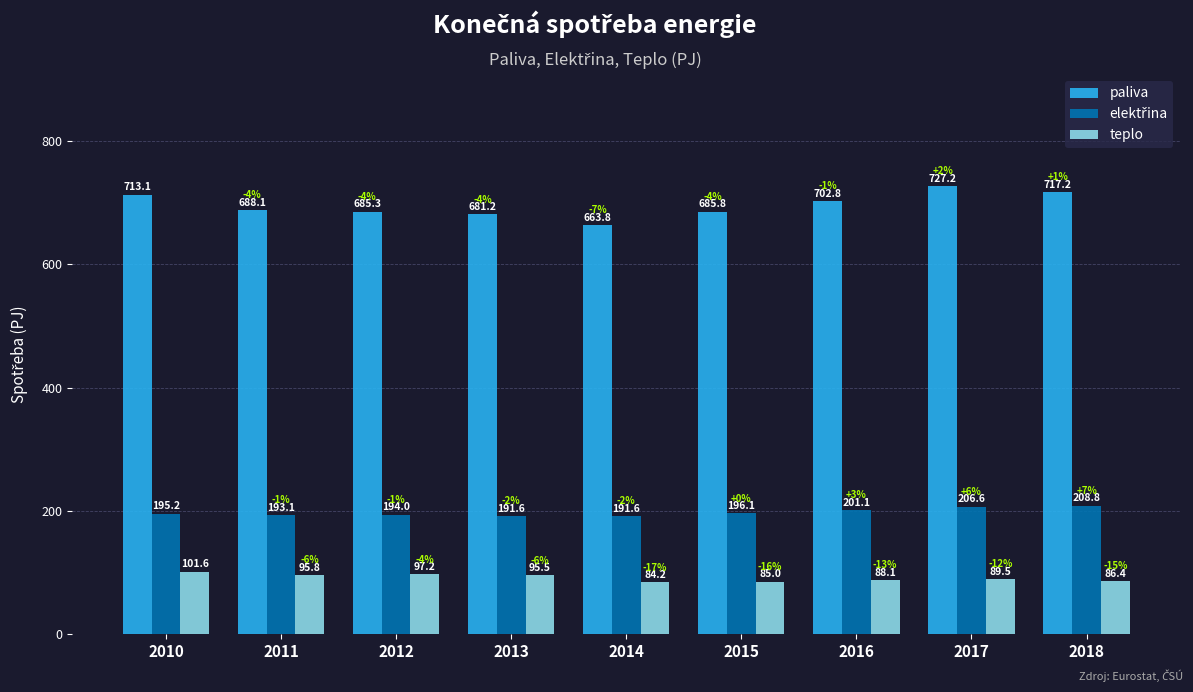

How many bars are there in each group?

3